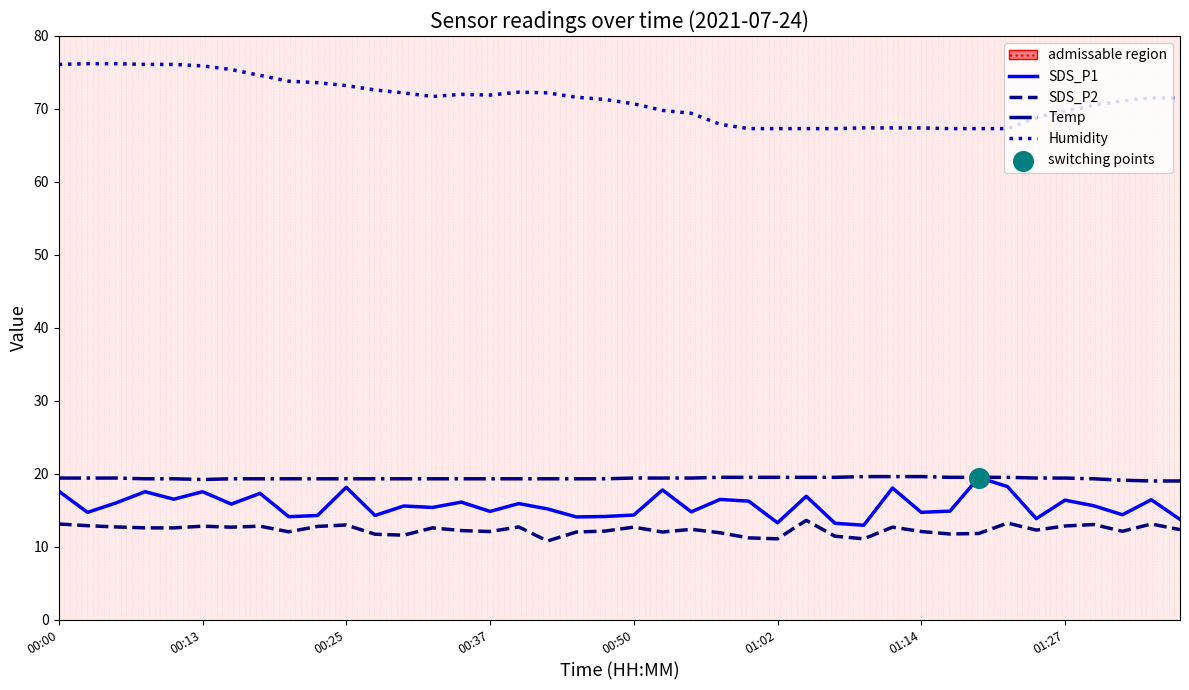

At which category is the sum across all series the highest?

00:00